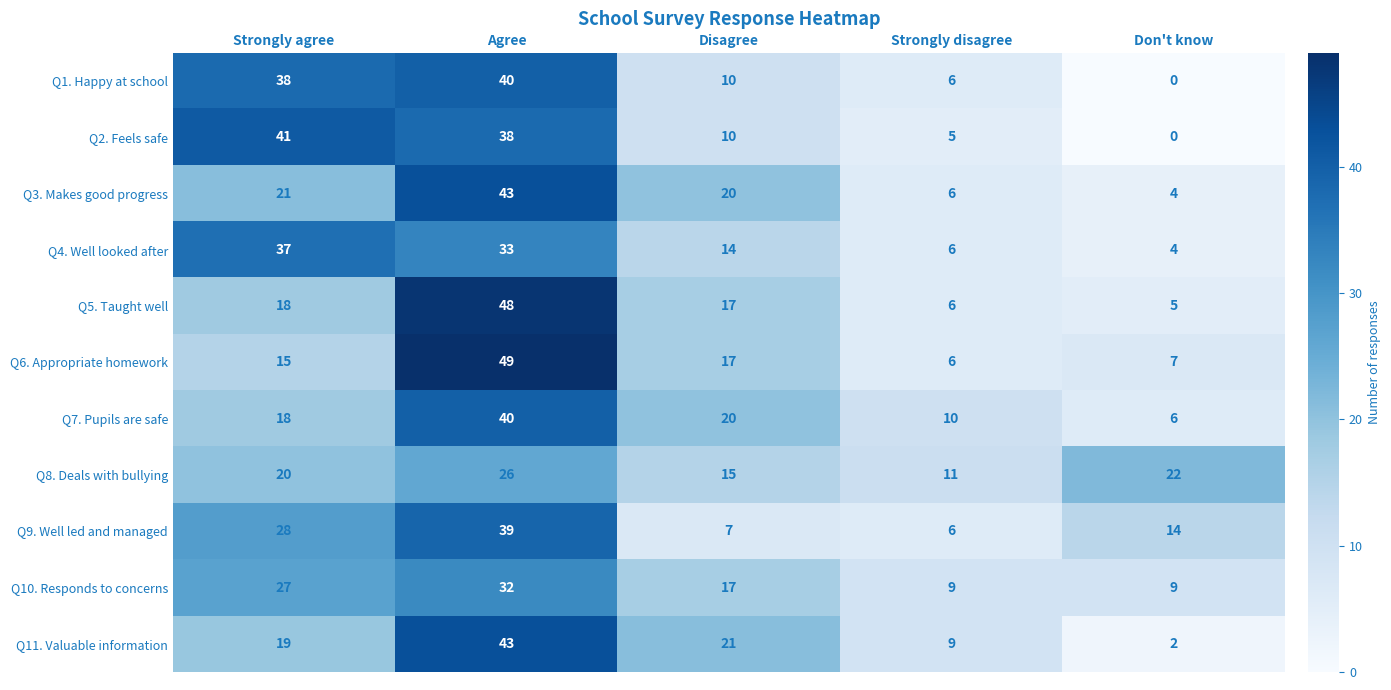

Is it true that Q1. Happy at school equals 6 at Strongly disagree?

True